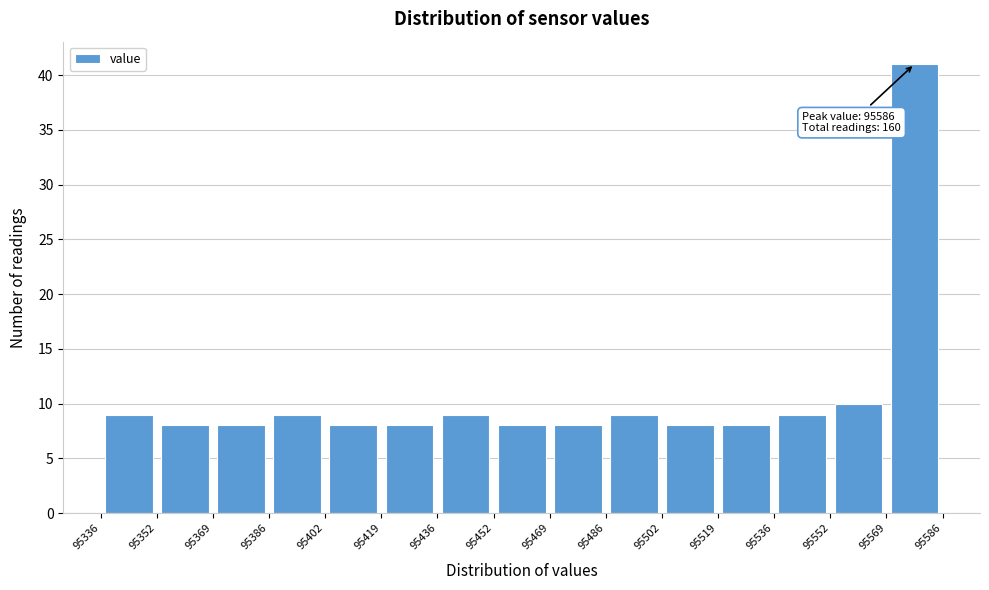

Which range on the x-axis has the tallest bar?

95569 to 95586